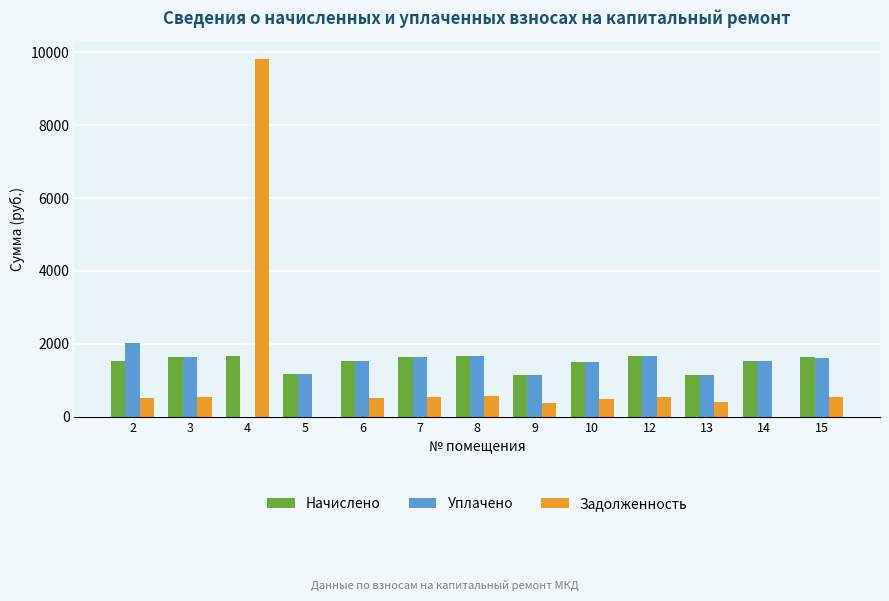

What is the maximum value for Задолженность?

9813.7